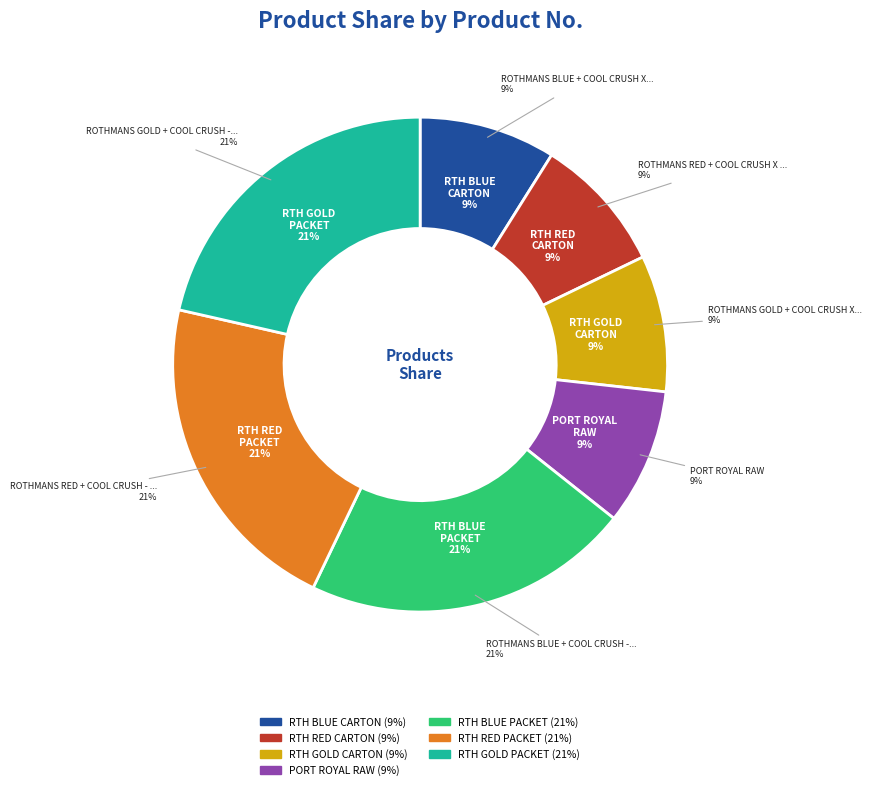

The ROTHMANS GOLD + COOL CRUSH - PACKET slice represents 21% of the pie. True or false?

True